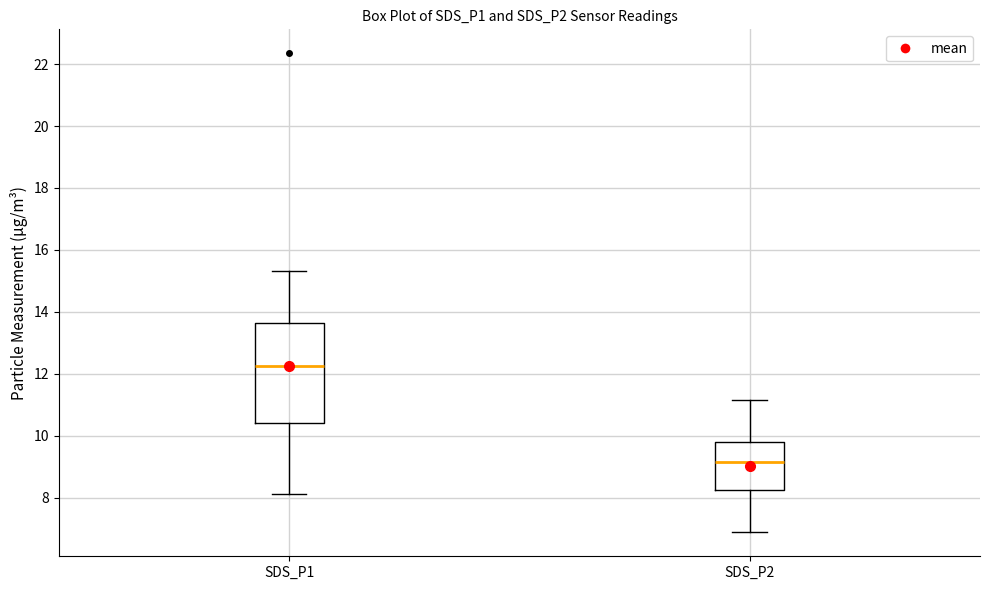

Which box's median line is the highest?

SDS_P1